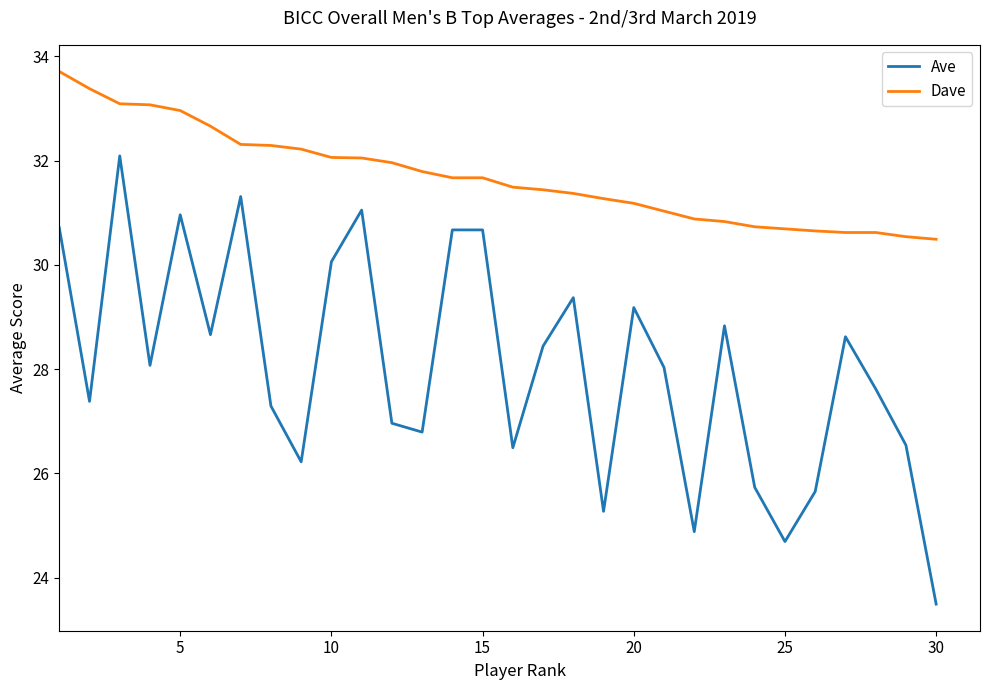

What is the difference between the second highest and second lowest values in the Dave series?

2.8